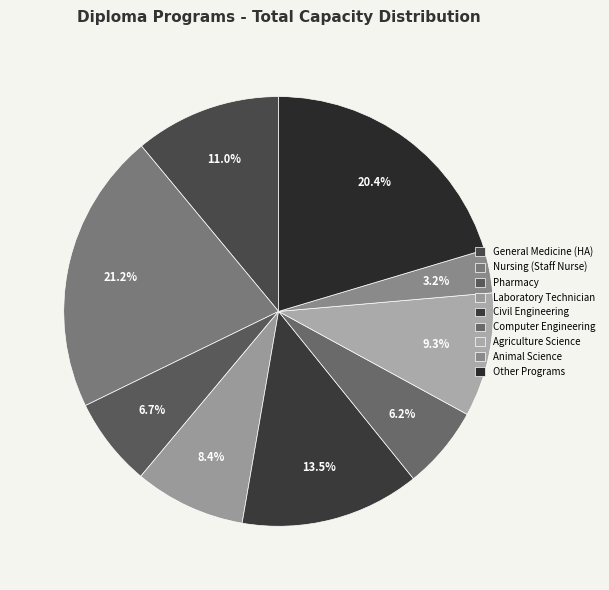

Count the number of slices in the pie.

9